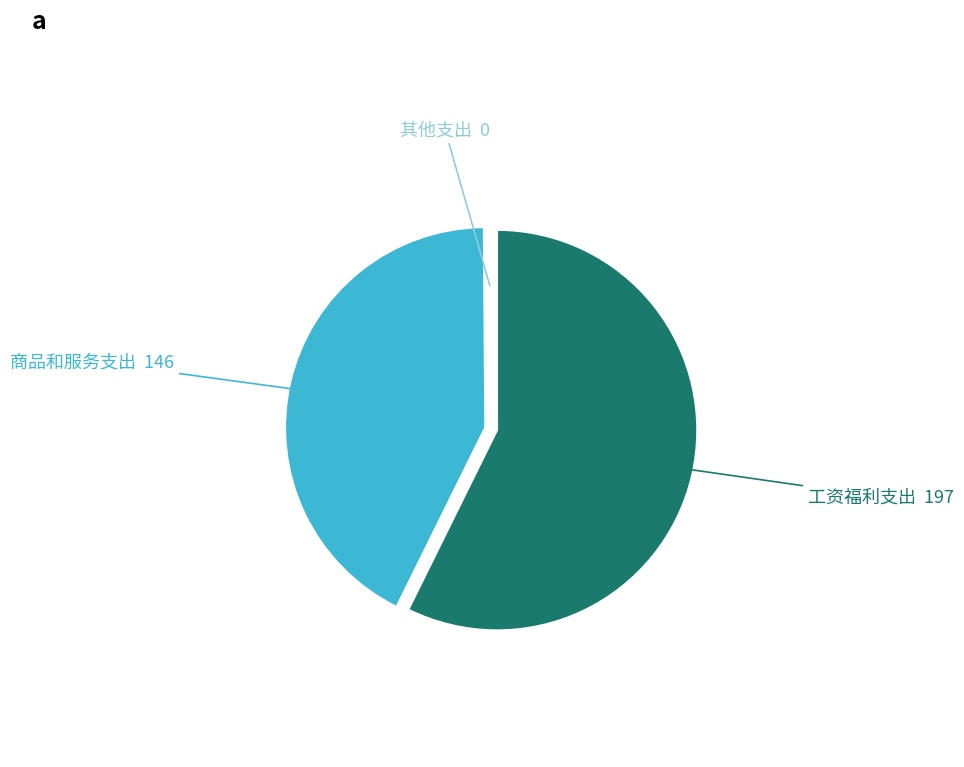

True or false: 商品和服务支出 accounts for 53% of the total.

False